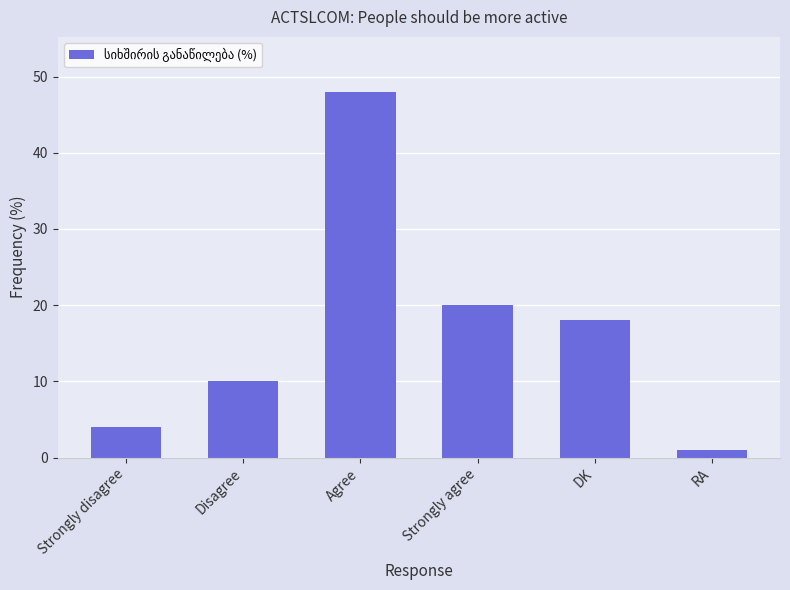

Rank the categories by value from highest to lowest.

Agree, Strongly agree, DK, Disagree, Strongly disagree, RA